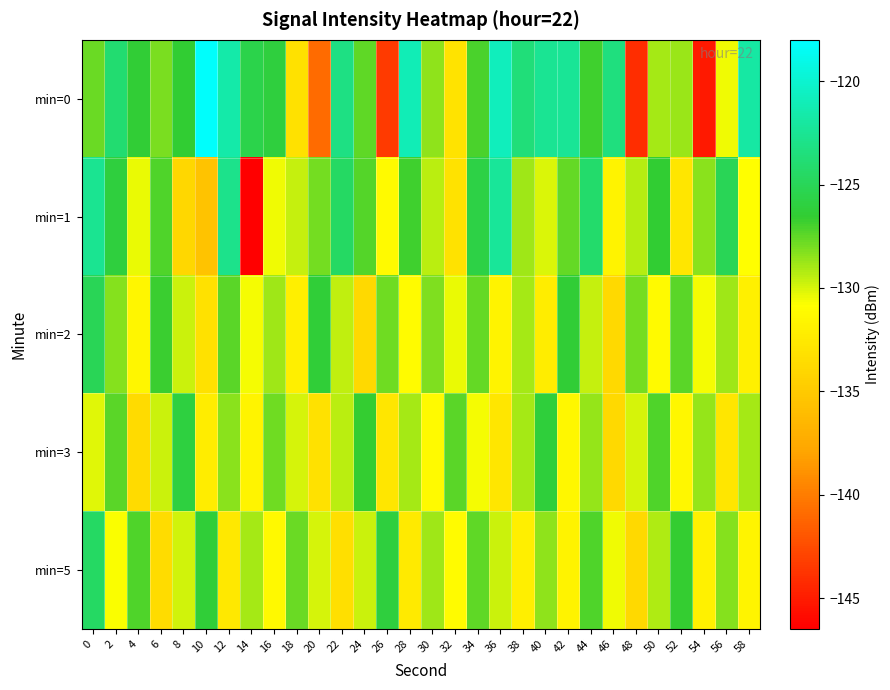

Between 2 and 16, which series saw the biggest shift?

min=1